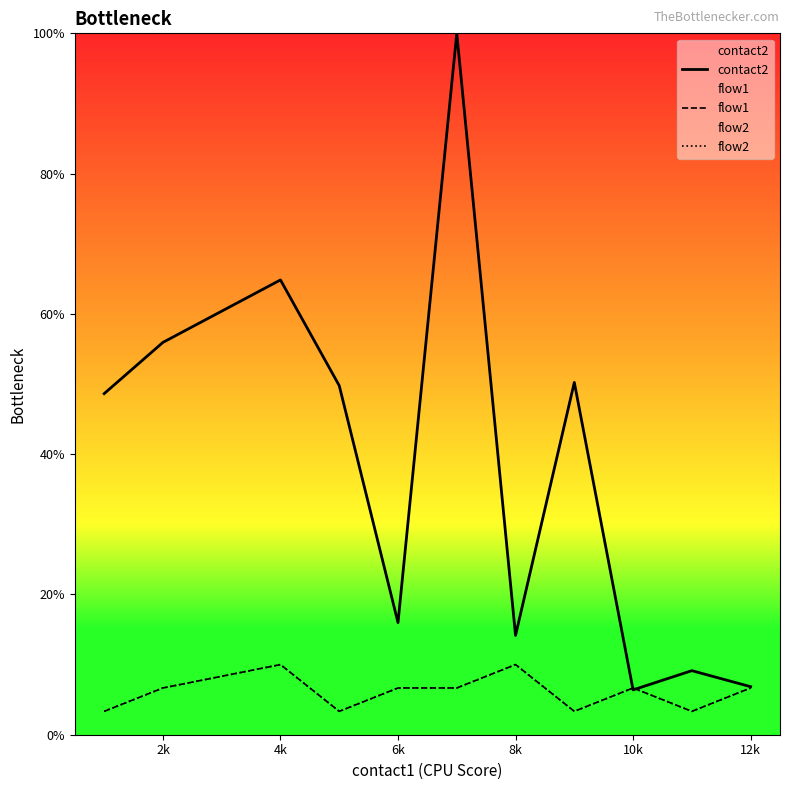

What is the label of the 3rd point from the left?

4k